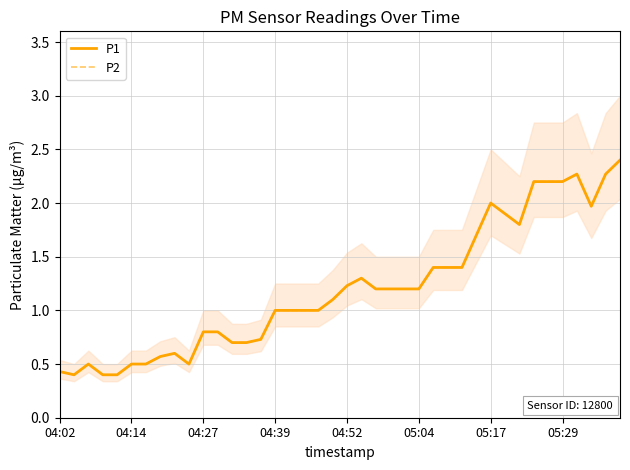

Where does the P2 series first go above 1?

19